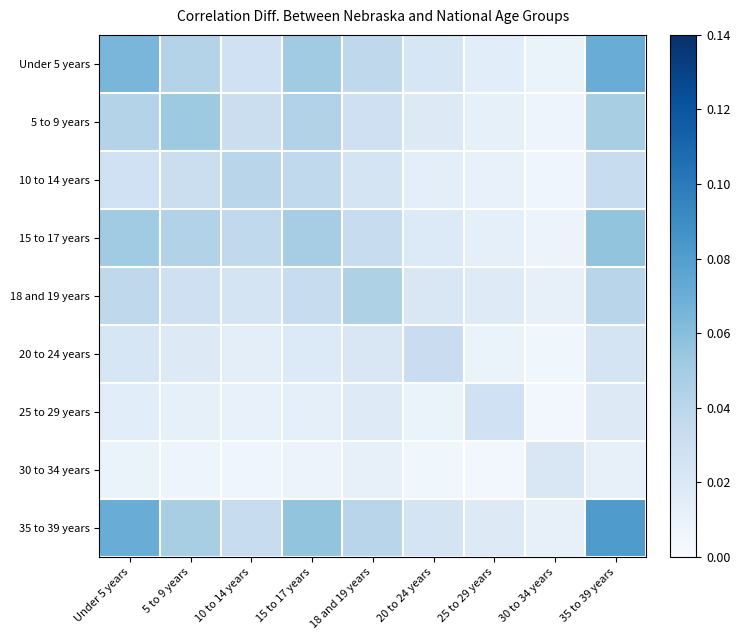

Which category has the lowest value across all series?

30 to 34 years